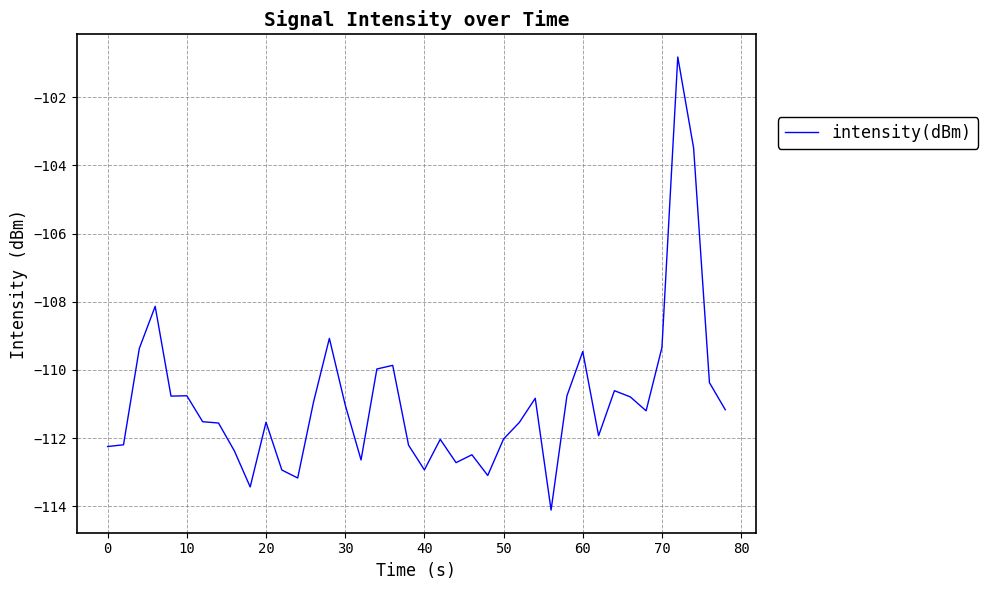

What is the maximum value shown in the chart?

-100.8